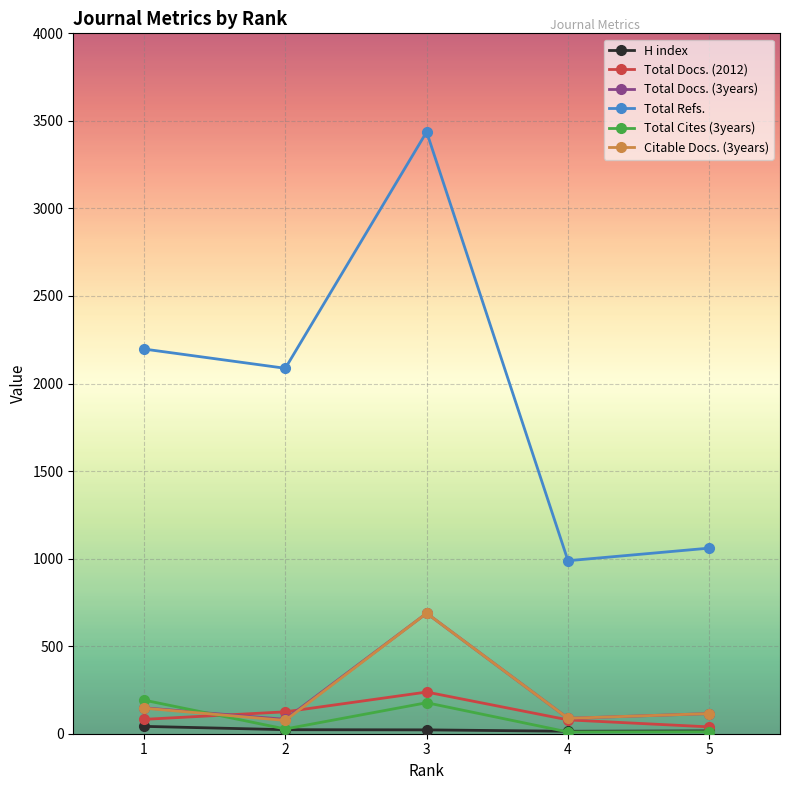

Which series has the largest range (max minus min)?

Total Refs.